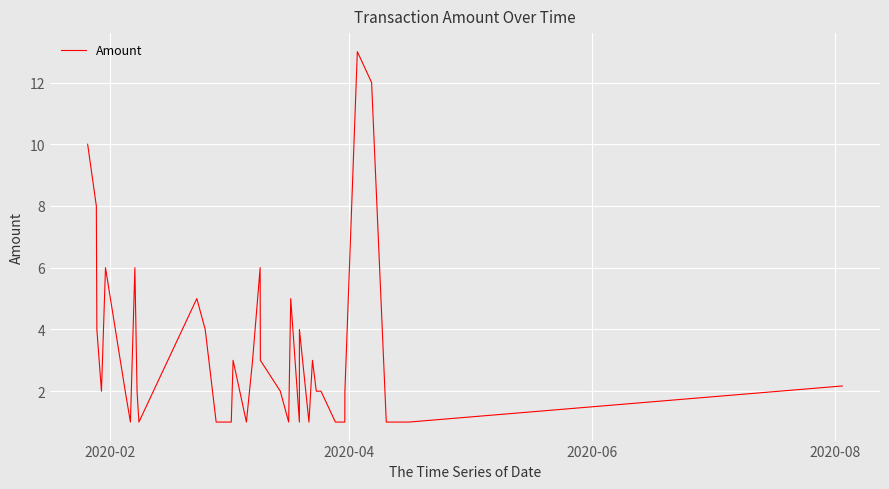

What is the minimum value shown in the chart?

1.0